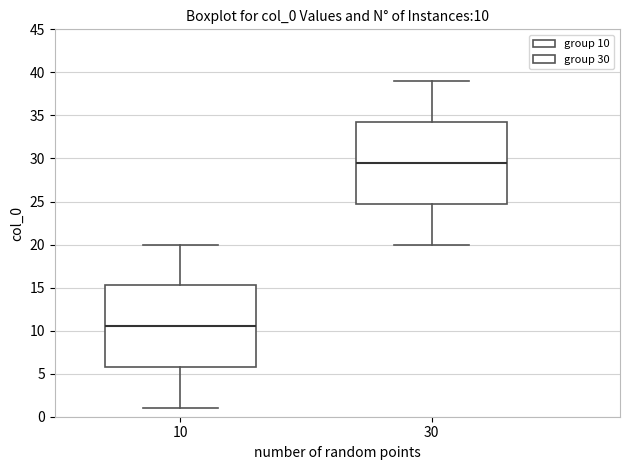

Which box has the lowest median line?

10